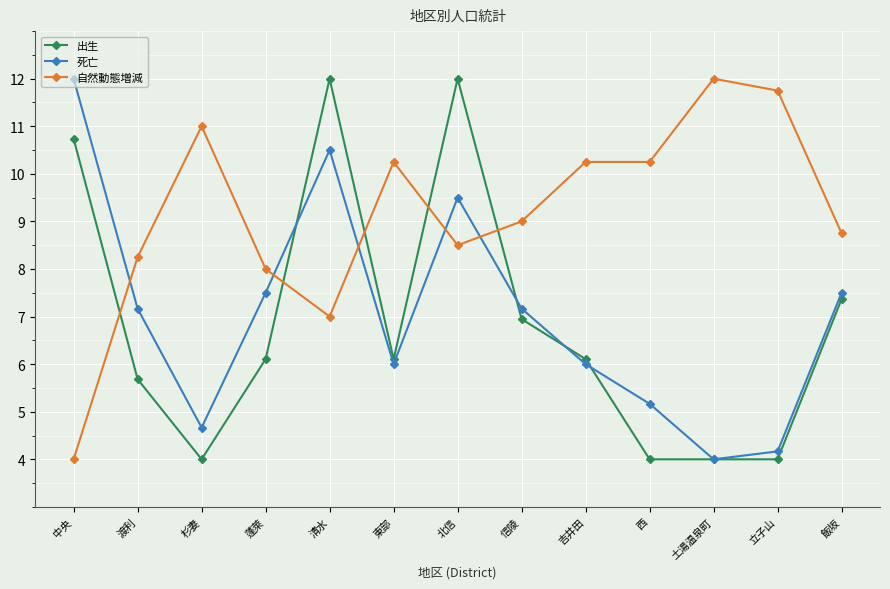

How many lines are shown in the chart?

3